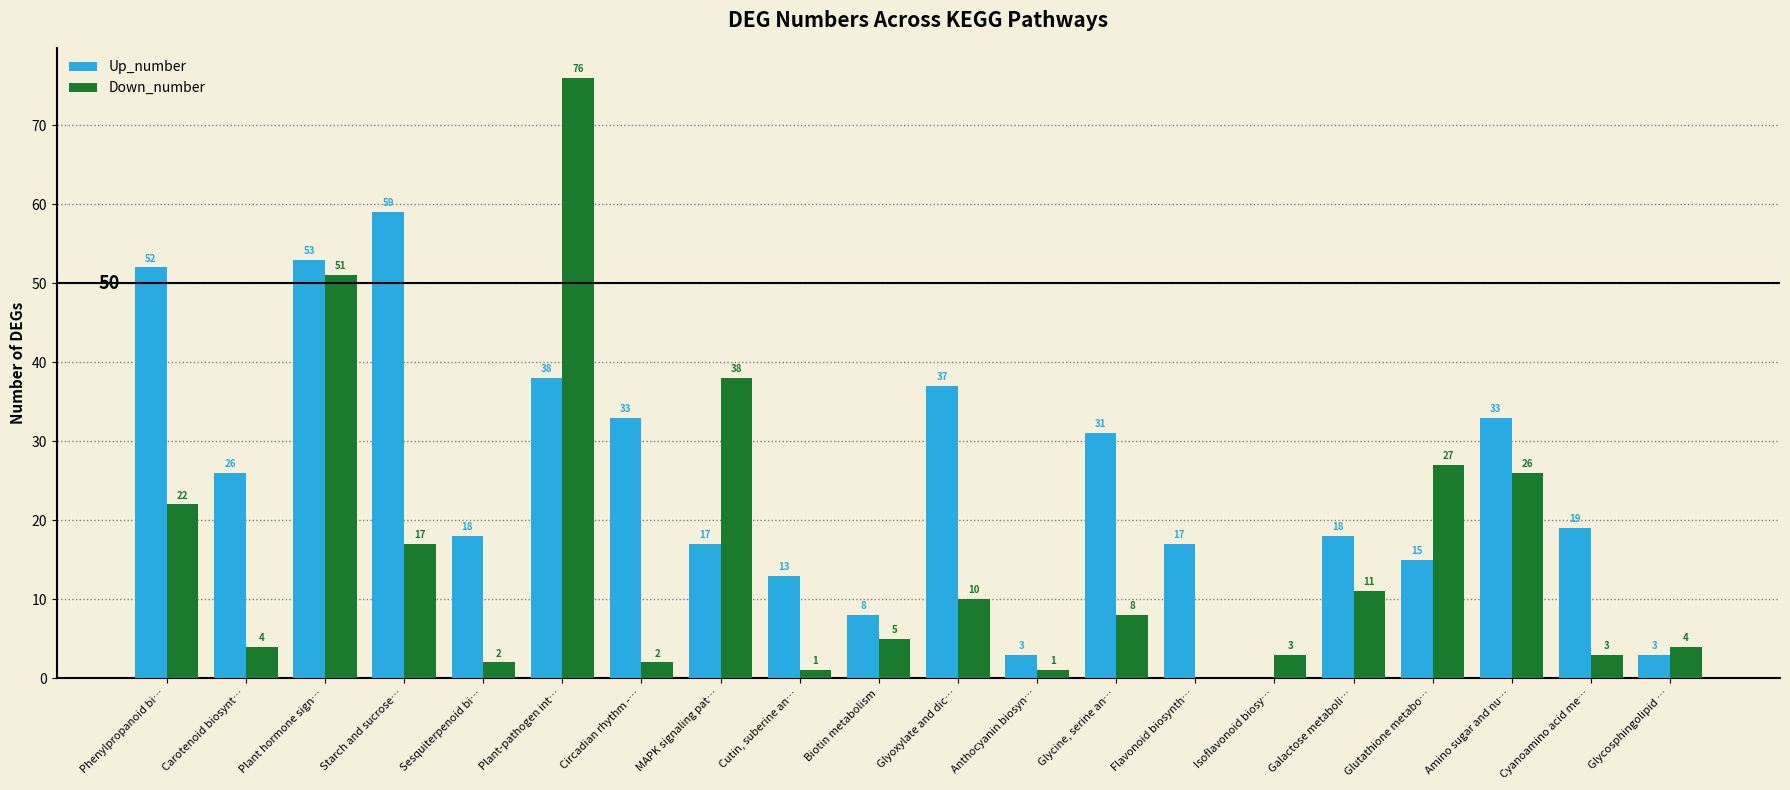

Are the bars grouped side by side (vs. stacked)?

Yes